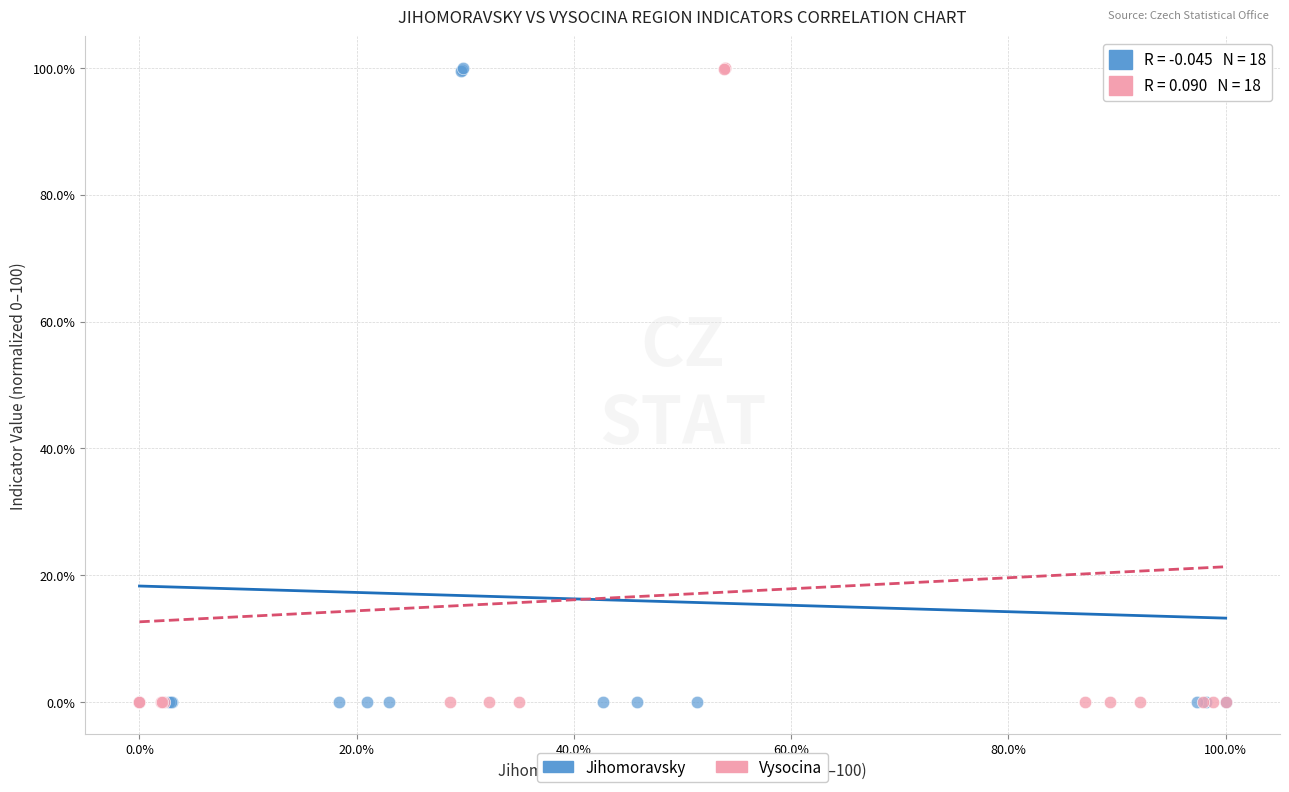

What are all the series names shown in the legend?

Jihomoravsky, Vysocina